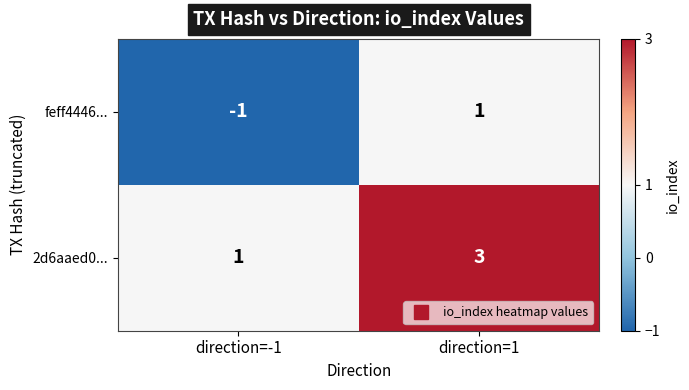

At how many categories does at least one series exceed 0?

2